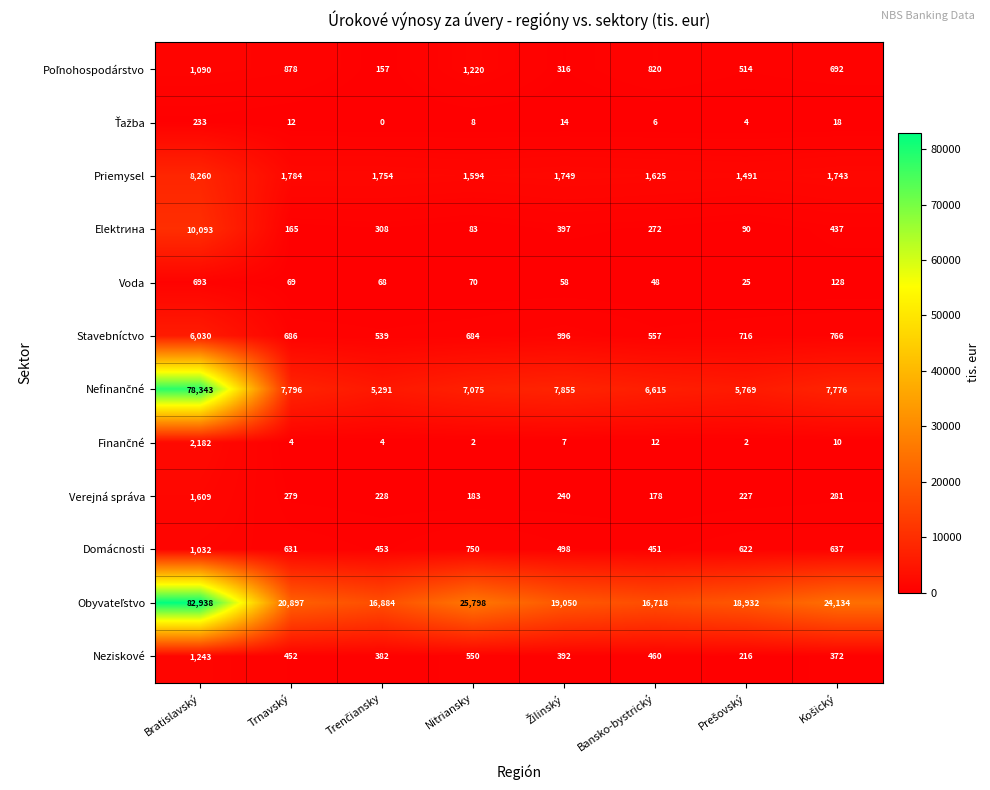

What is the approximate value of Neziskové at Trnavský?

452